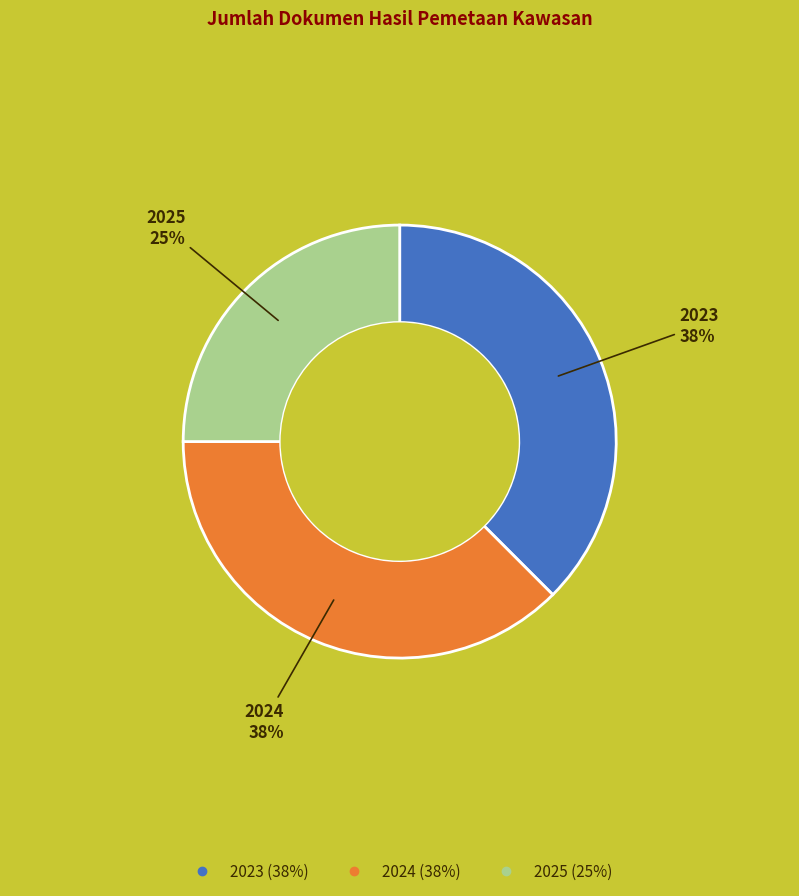

Is 2024 the majority of the pie?

No